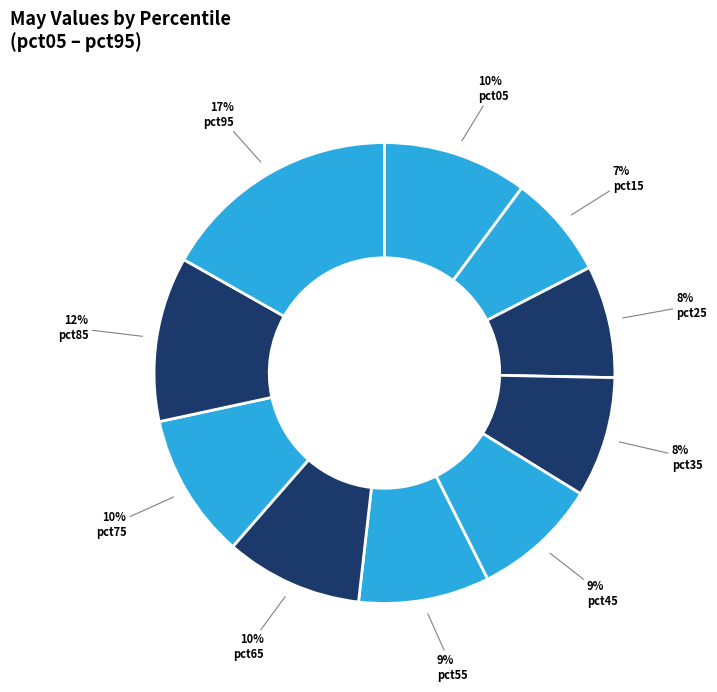

How many slices are in this pie chart?

10